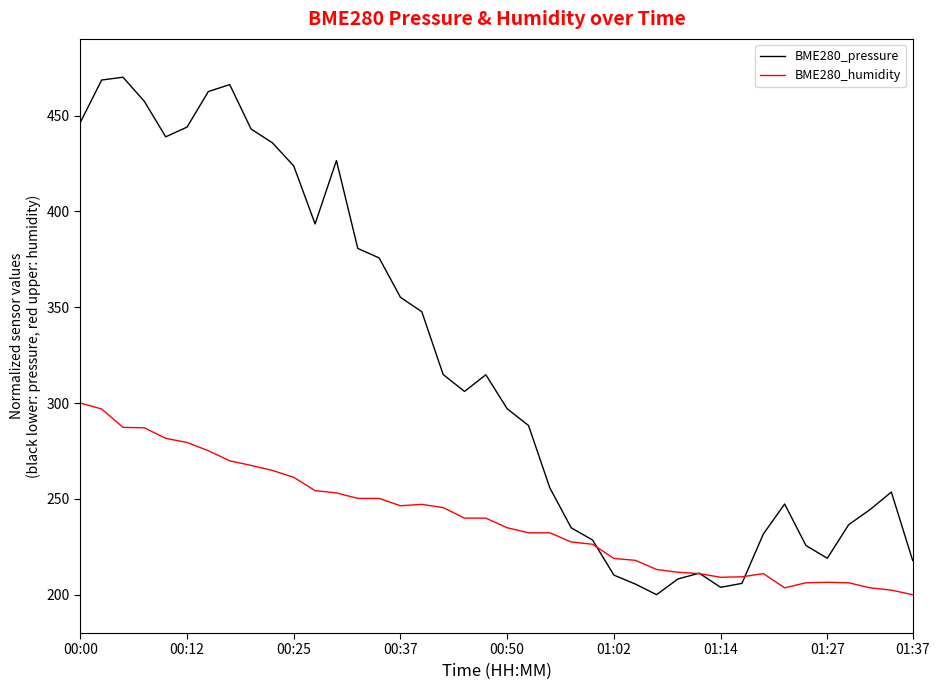

True or false: BME280_pressure and BME280_humidity intersect in this chart.

True